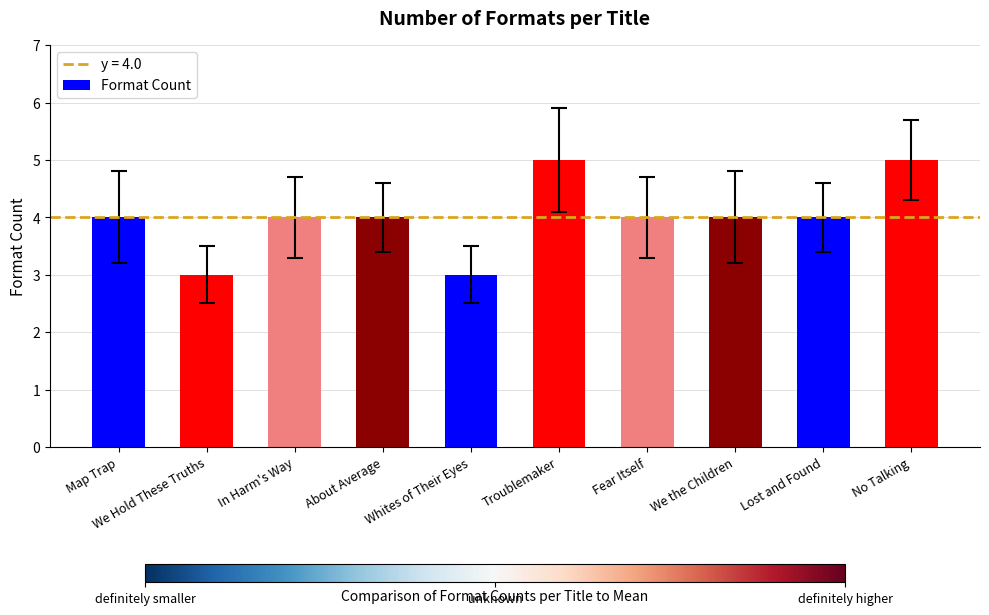

What is the sum of all values?

40